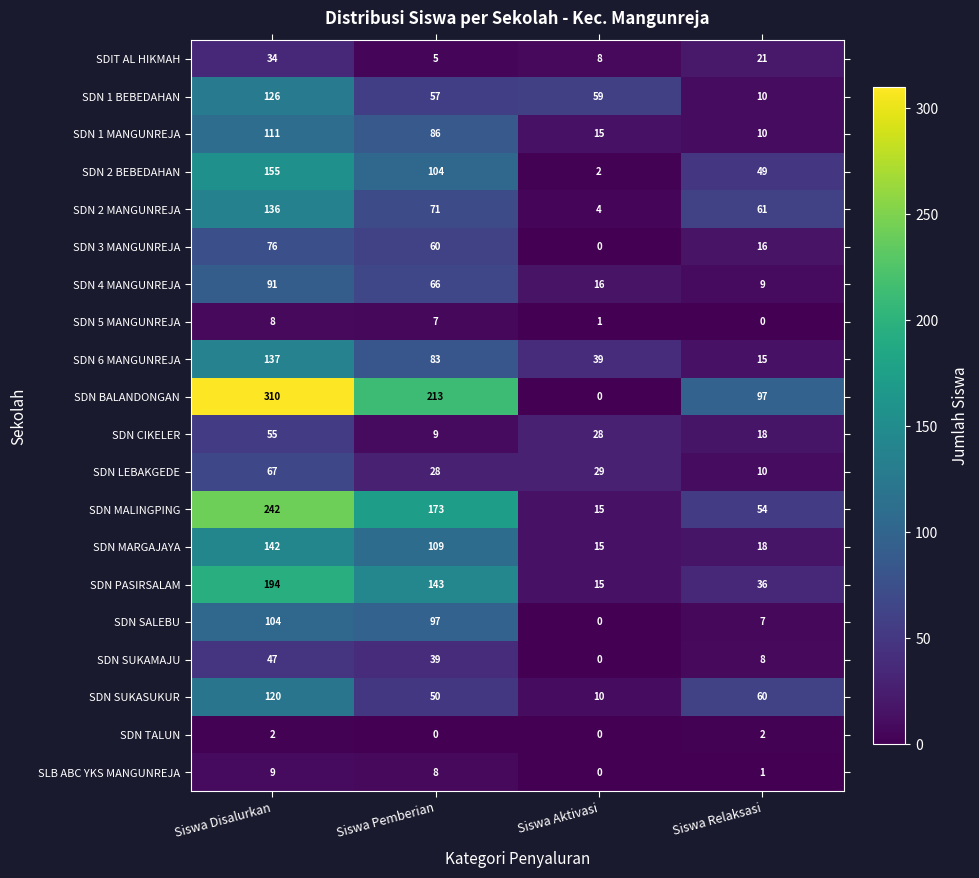

What is the difference between the maximum and minimum values in the SLB ABC YKS MANGUNREJA series?

9